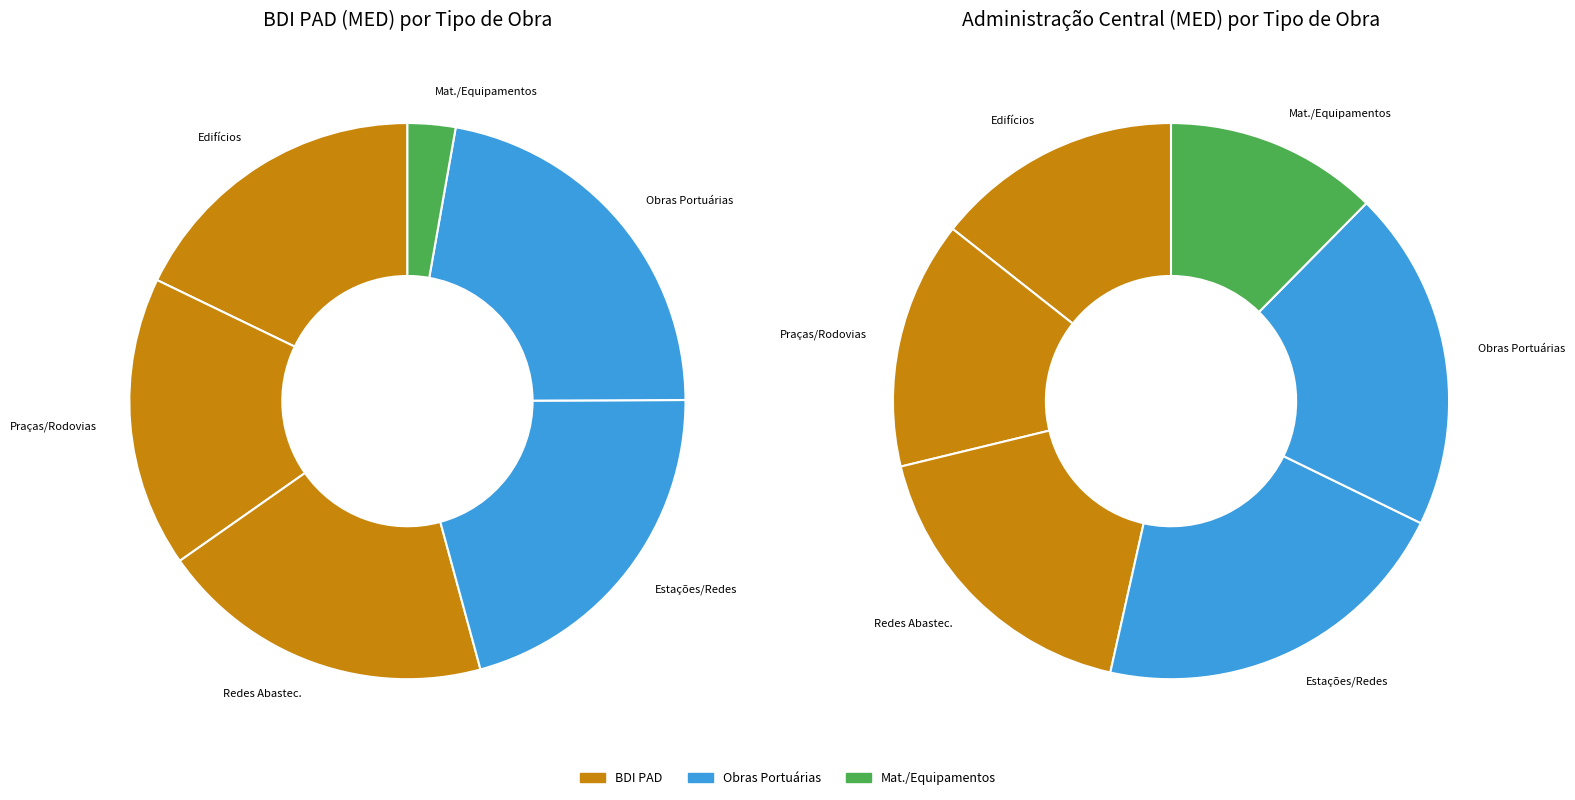

Between Construção e Reforma de Edifícios and Construção de Praças Urbanas, Rodovias, which is larger?

Construção e Reforma de Edifícios